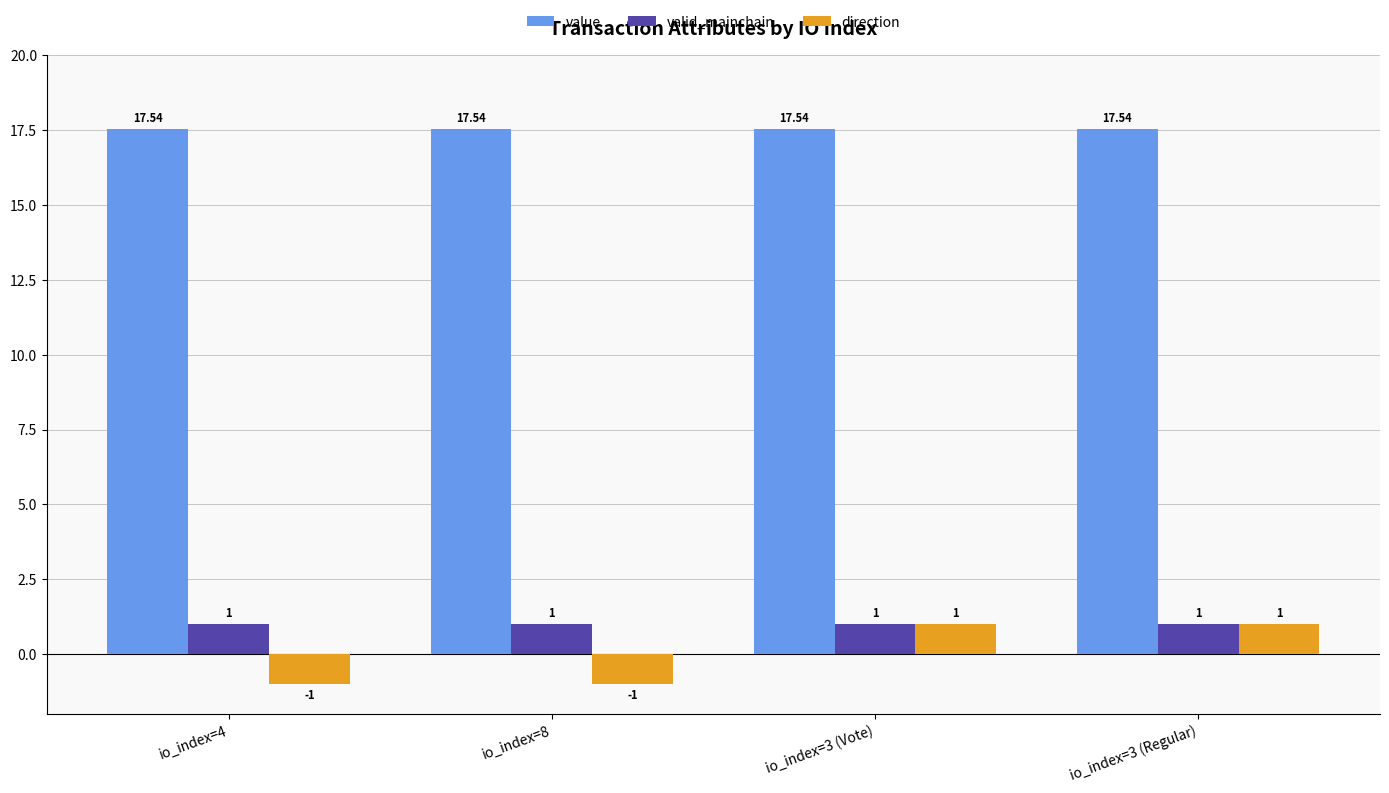

Which series has the largest total across all categories?

value